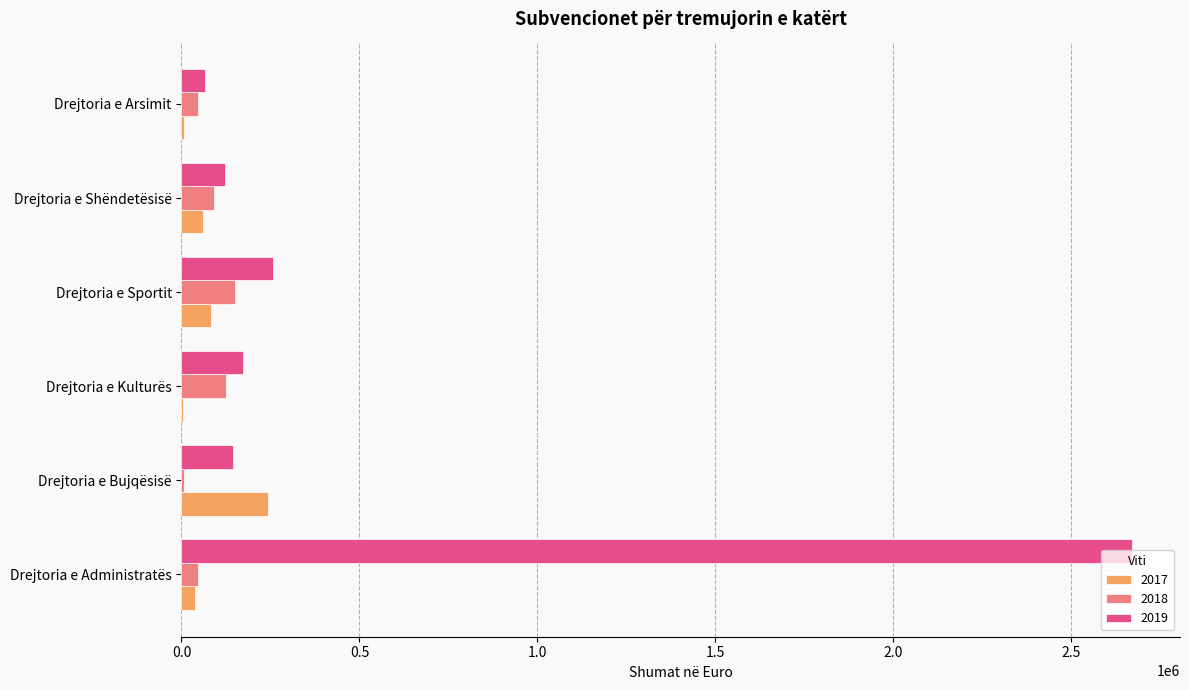

Is the value of 2019 at Drejtoria e Bujqësisë greater than the value of 2017 at Drejtoria e Kulturës?

Yes